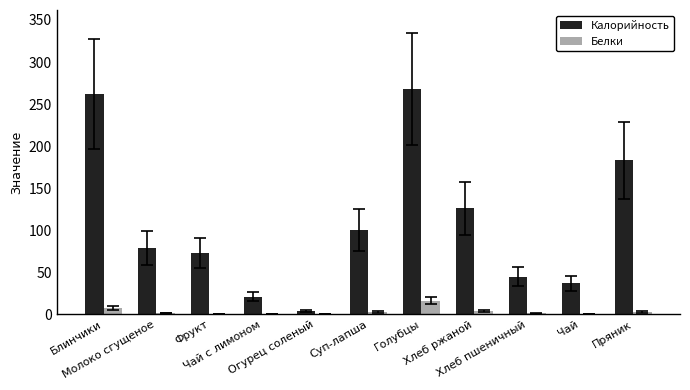

What value does the Калорийность series have at Фрукт?

73.0